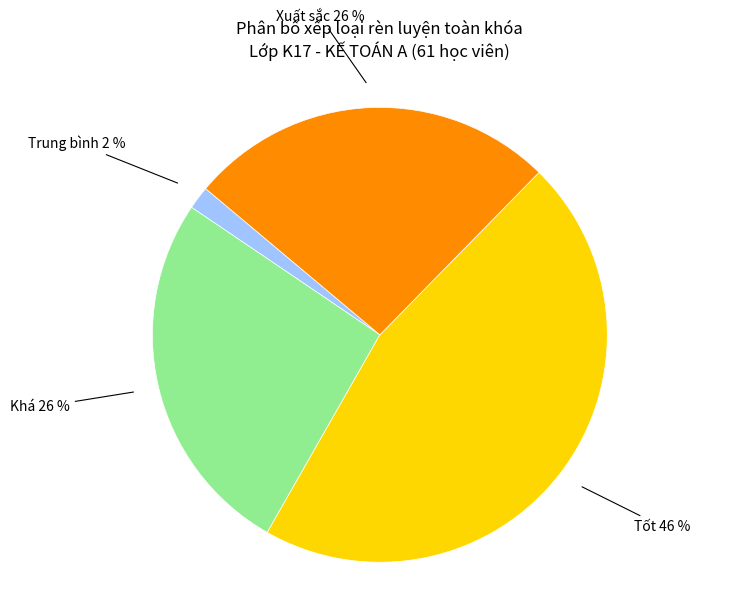

To the nearest percent, what is the average slice percentage?

25%